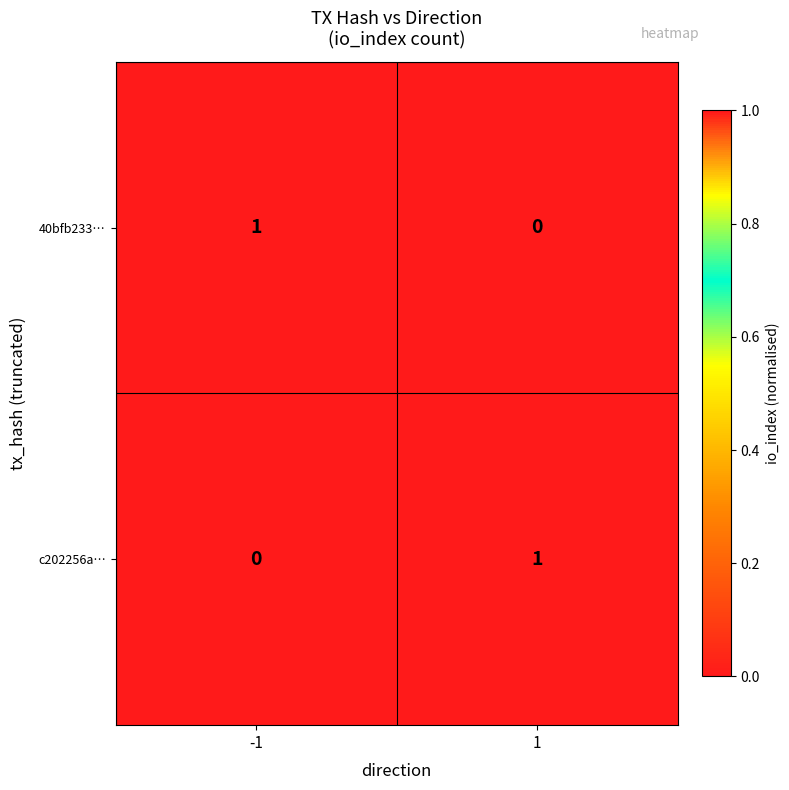

At 1, list the series in order from largest to smallest.

c202256a…, 40bfb233…